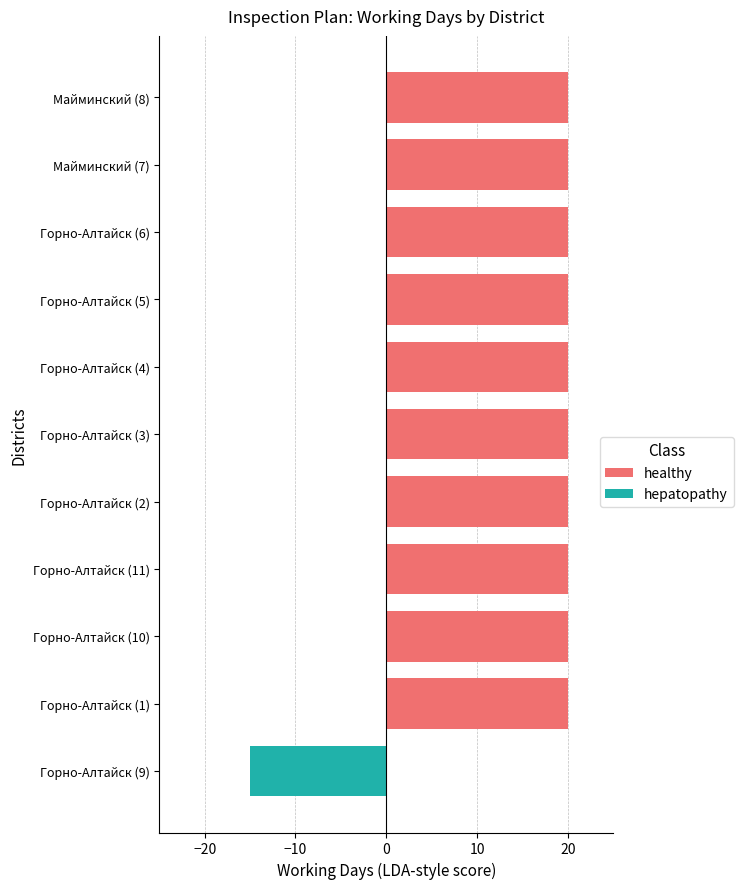

True or false: hepatopathy has a value of -10 at Майминский (8).

False